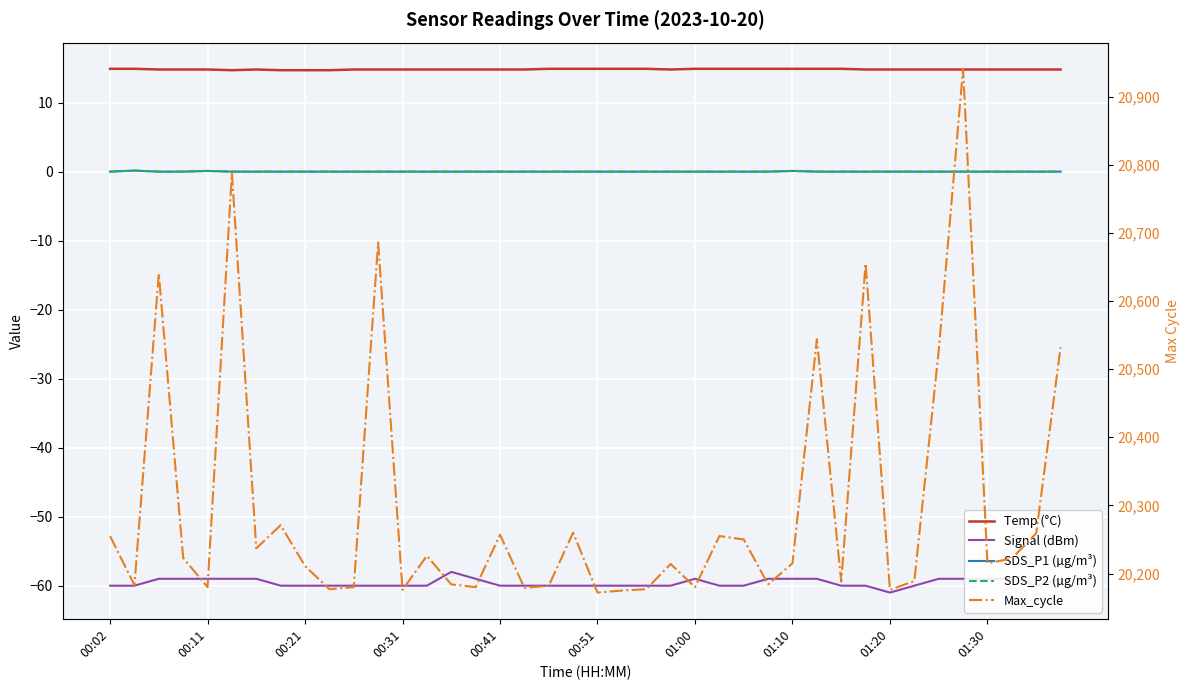

At which label is Temp (°C) closest to 14?

00:51